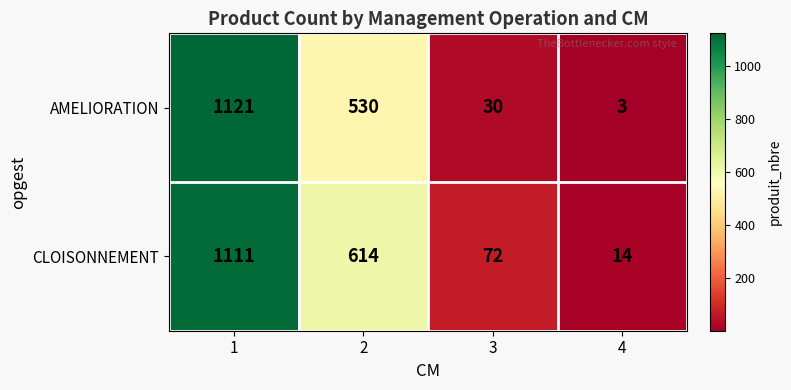

What is the difference between the highest and lowest values at 4?

11